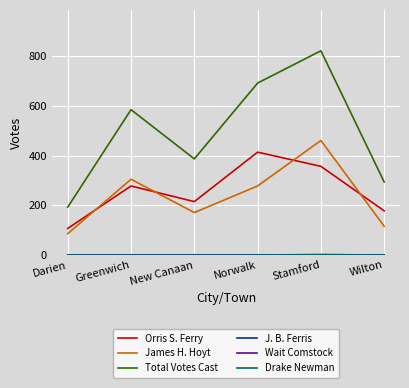

What is the lowest value of the Total Votes Cast series?

193